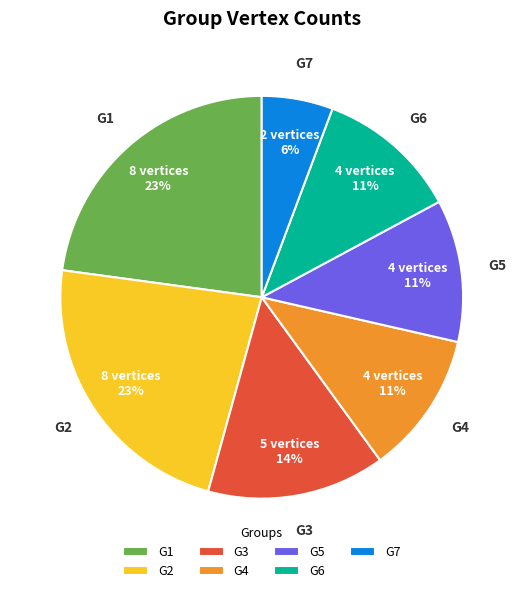

True or false: G7 accounts for 1% of the total.

False